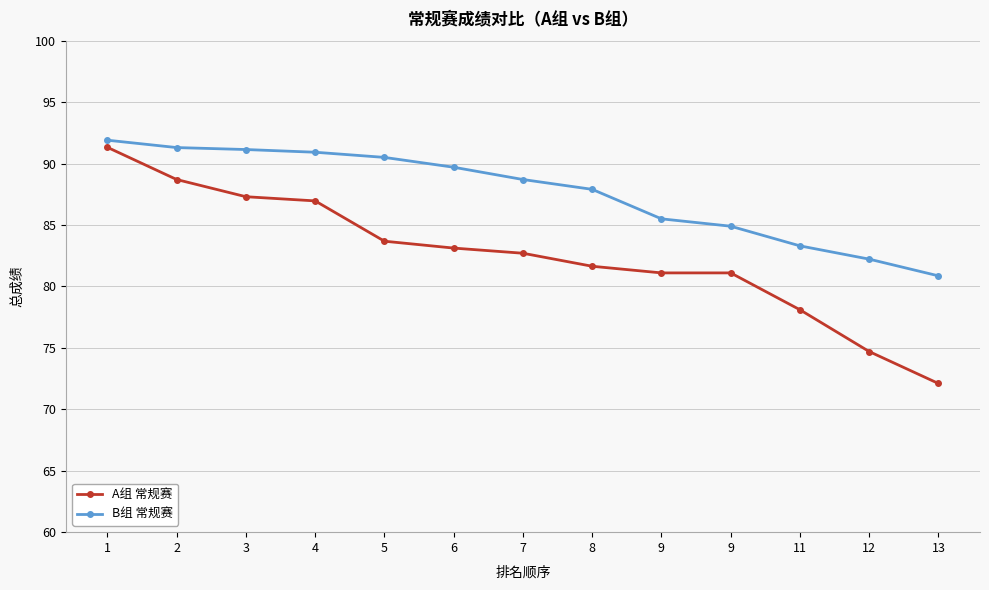

What is the difference between the maximum and minimum values in the A组 常规赛 series?

19.2